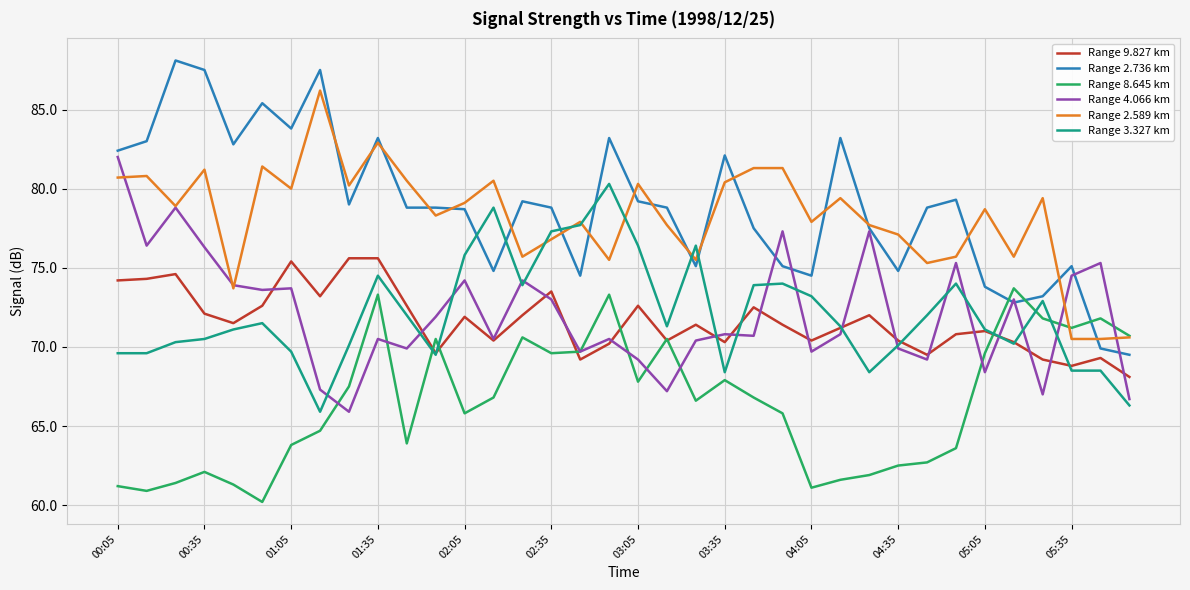

What is the difference between the second highest and second lowest values in the Range 8.645 km series?

12.4